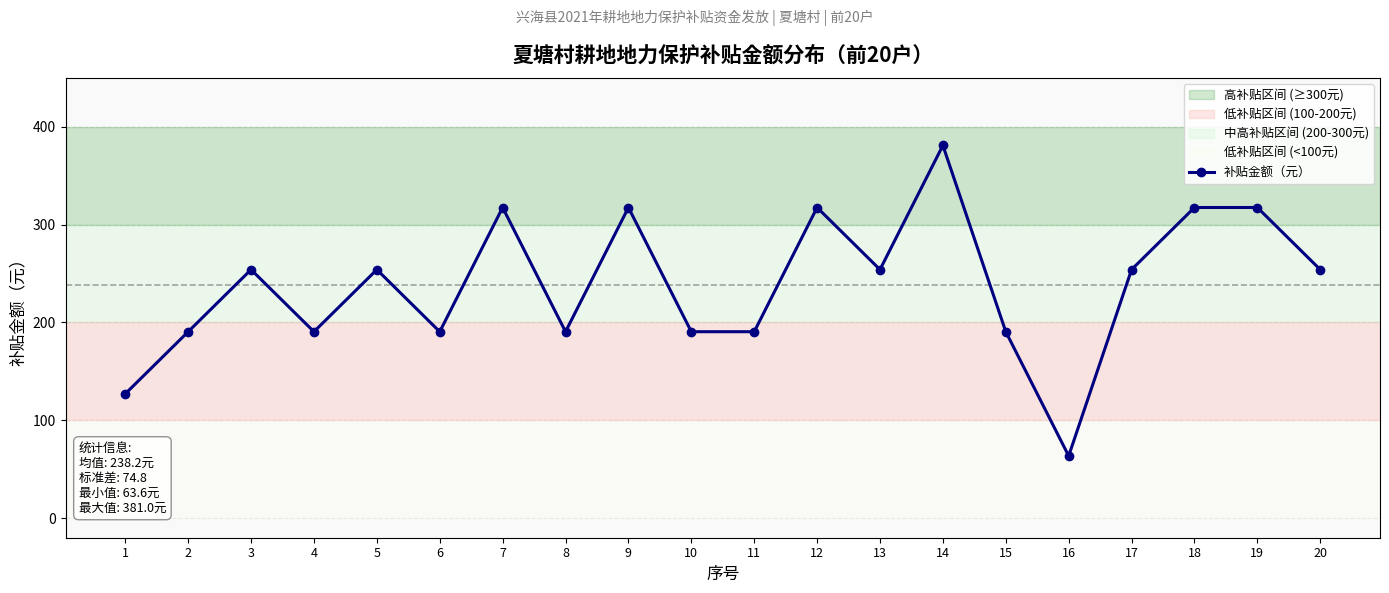

At which category does the data reach its first local valley?

4